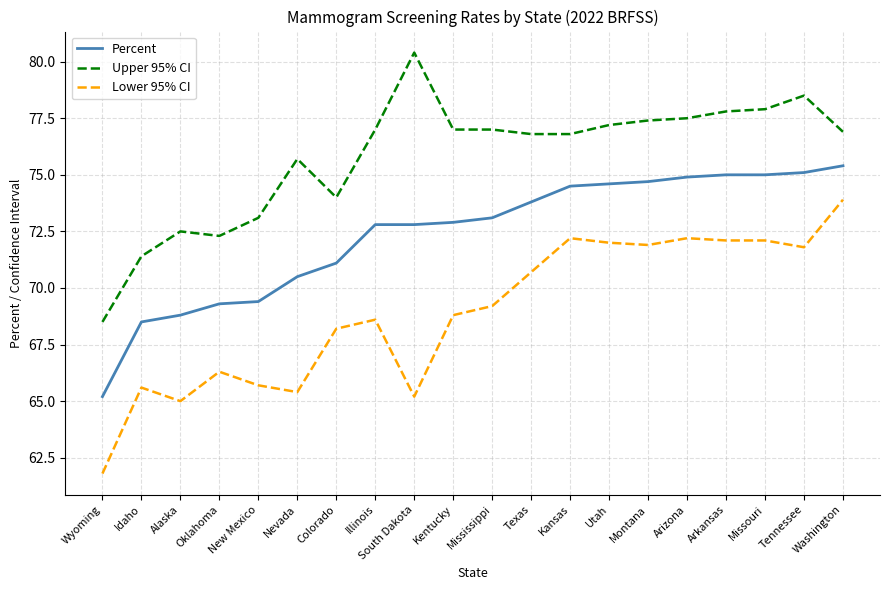

Is the value of Lower 95% CI at Washington greater than the value of Upper 95% CI at South Dakota?

No